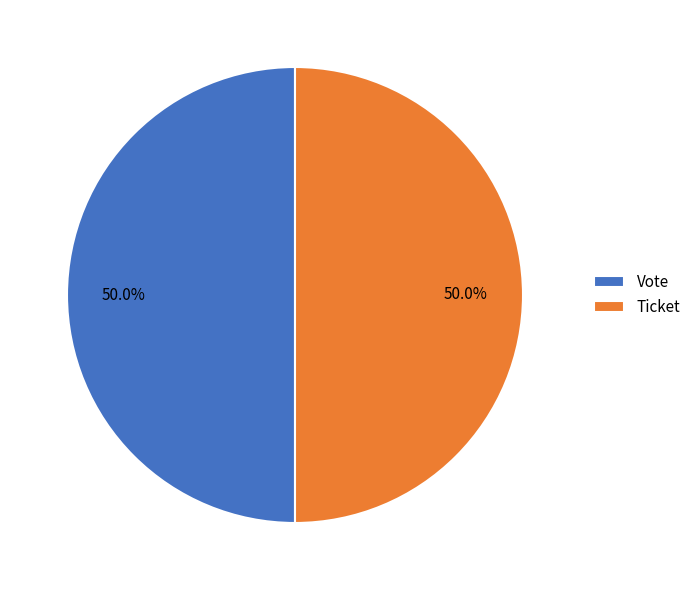

How much of the chart is everything except Vote?

50.0%